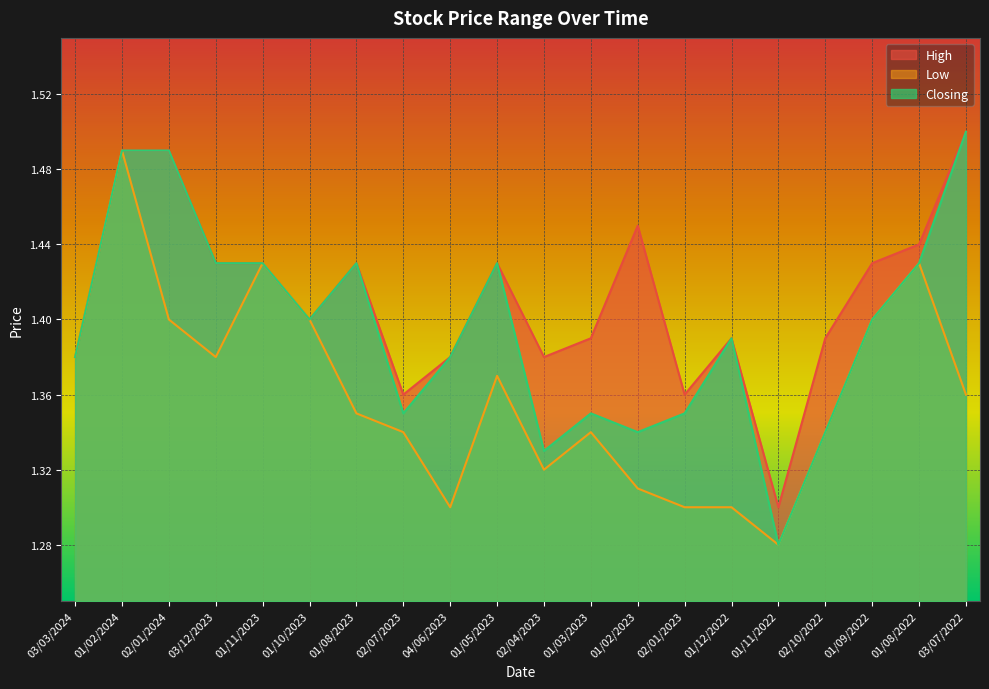

Is the value of Low at 02/10/2022 greater than the value of High at 04/06/2023?

No